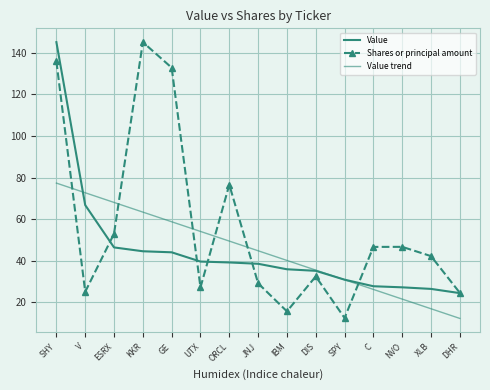

Between which two adjacent categories do Shares or principal amount and Value trend first intersect?

SHY and V